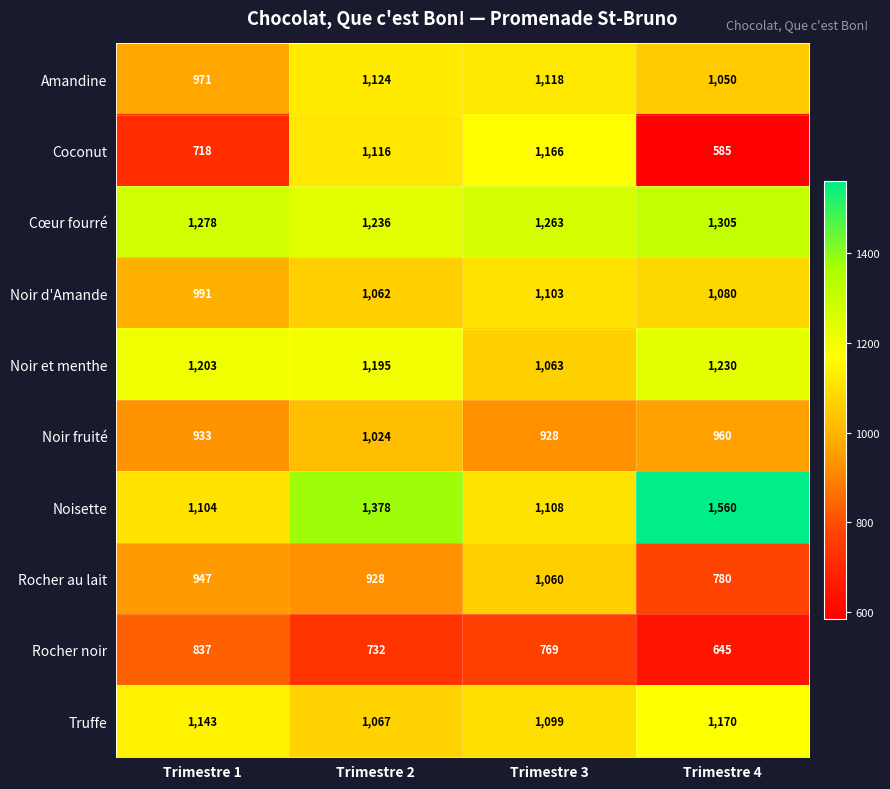

What is the sum of the Noisette values at Trimestre 4 and Trimestre 1?

2664